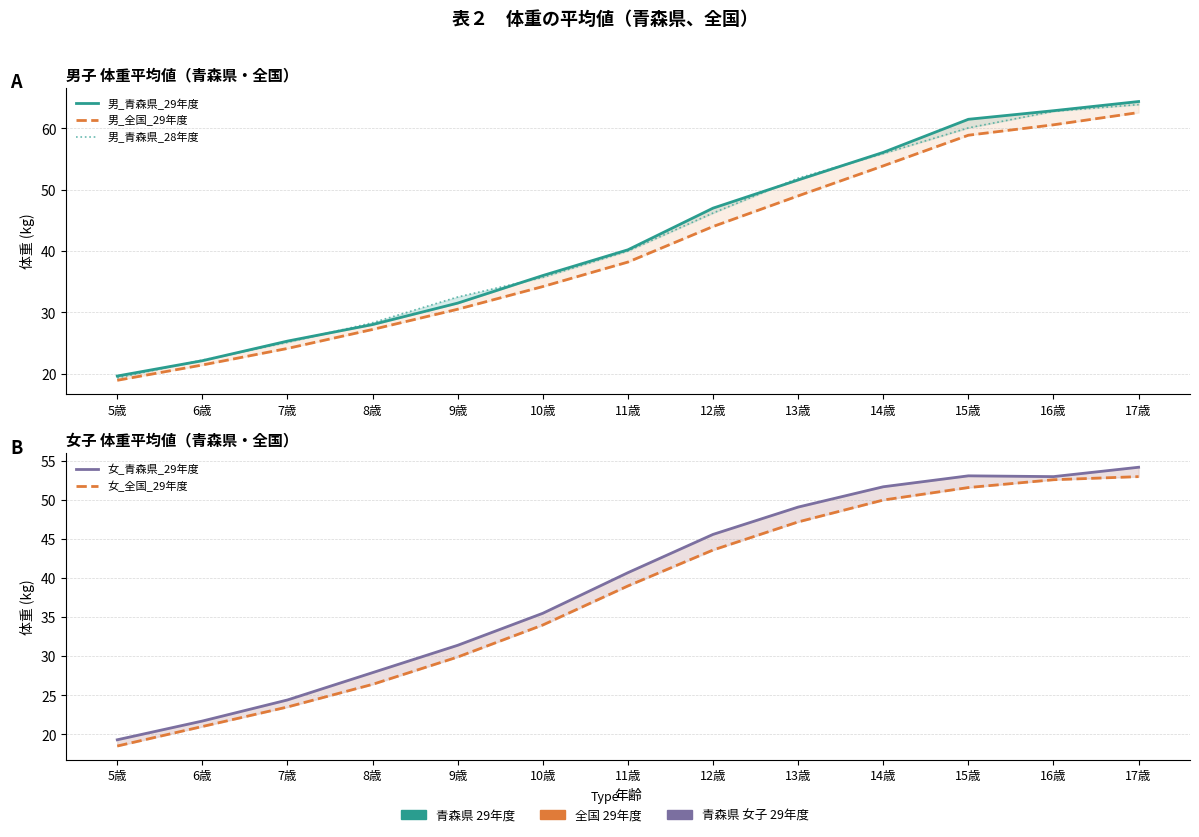

How many values in the 女_全国_29年度 series are below 39?

6